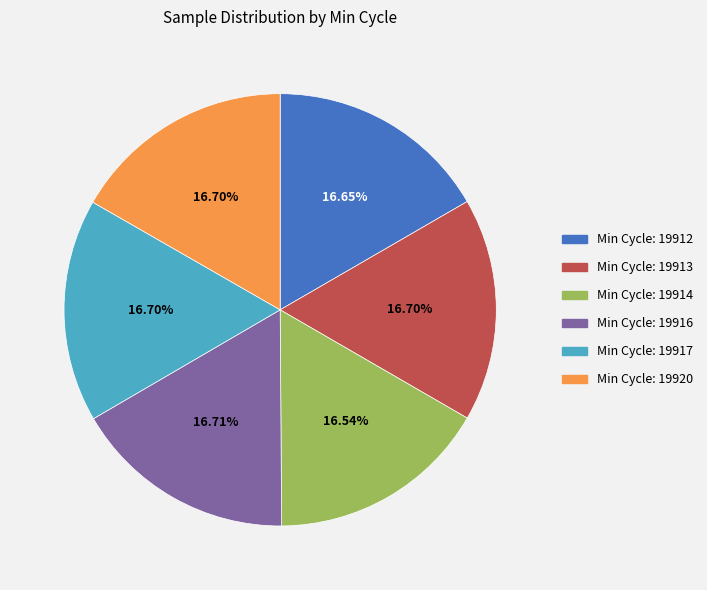

Is there any slice that represents more than half of the pie?

No